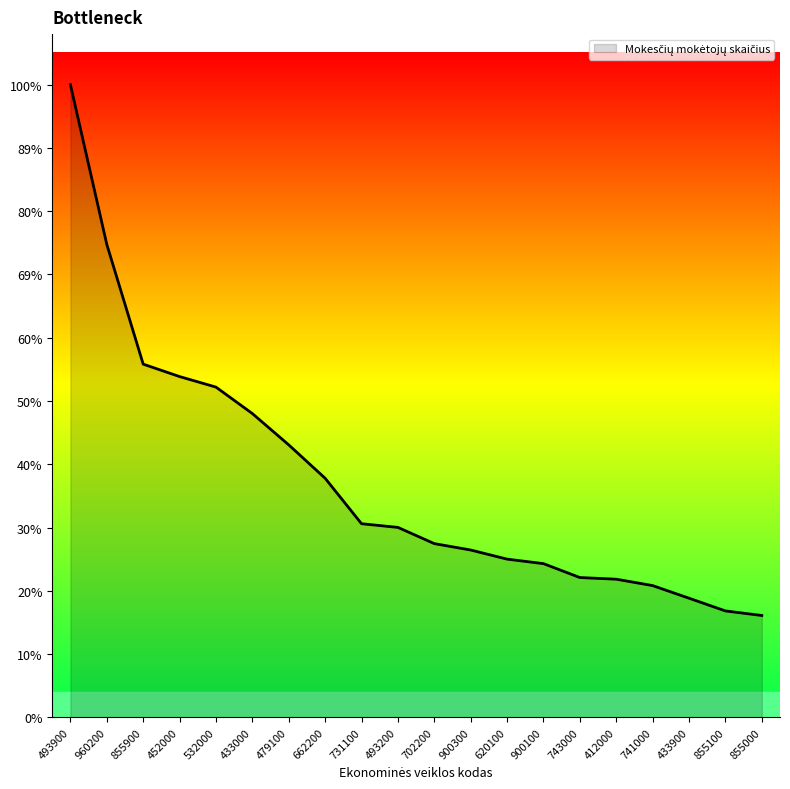

Which has a higher value, 855000 or 493200?

493200